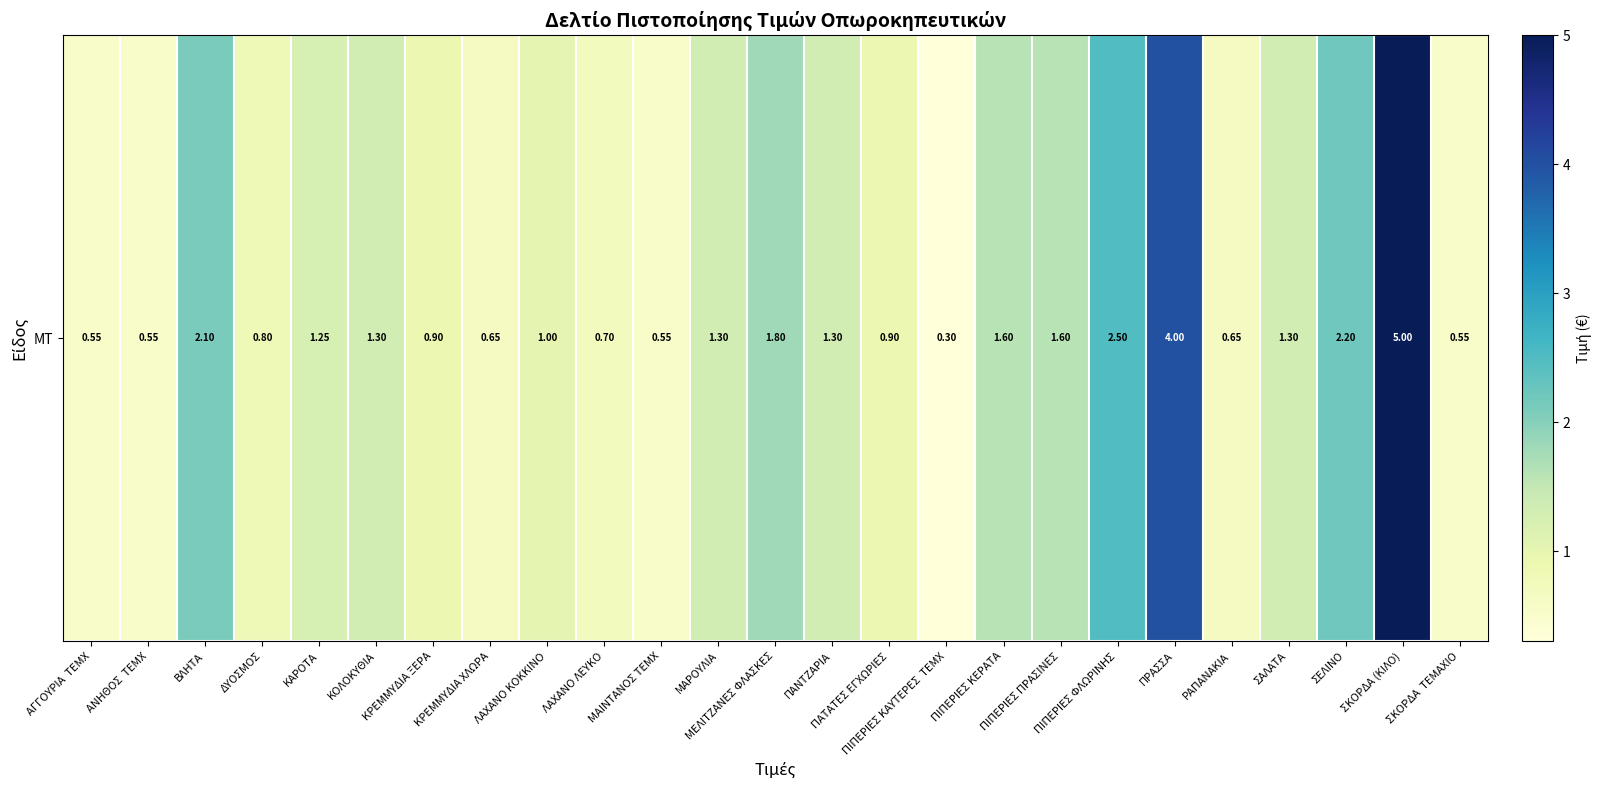

Rank the categories by value from lowest to highest.

ΠΙΠΕΡΙΕΣ ΚΑΥΤΕΡΕΣ  ΤΕΜΧ, ΑΓΓΟΥΡΙΑ  ΤΕΜΧ, ΑΝΗΘΟΣ  ΤΕΜΧ, ΜΑΙΝΤΑΝΟΣ ΤΕΜΧ, ΣΚΟΡΔΑ  ΤΕΜΑΧΙΟ, ΚΡΕΜΜΥΔΙΑ ΧΛΩΡΑ, ΡΑΠΑΝΑΚΙΑ, ΛΑΧΑΝΟ ΛΕΥΚΟ, ΔΥΟΣΜΟΣ, ΚΡΕΜΜΥΔΙΑ ΞΕΡΑ, ΠΑΤΑΤΕΣ ΕΓΧΩΡΙΕΣ, ΛΑΧΑΝΟ ΚΟΚΚΙΝΟ, ΚΑΡΟΤΑ, ΚΟΛΟΚΥΘΙΑ, ΜΑΡΟΥΛΙΑ, ΠΑΝΤΖΑΡΙΑ, ΣΑΛΑΤΑ, ΠΙΠΕΡΙΕΣ ΚΕΡΑΤΑ, ΠΙΠΕΡΙΕΣ ΠΡΑΣΙΝΕΣ, ΜΕΛΙΤΖΑΝΕΣ ΦΛΑΣΚΕΣ, ΒΛΗΤΑ, ΣΕΛΙΝΟ, ΠΙΠΕΡΙΕΣ ΦΛΩΡΙΝΗΣ, ΠΡΑΣΣΑ, ΣΚΟΡΔΑ (ΚΙΛΟ)